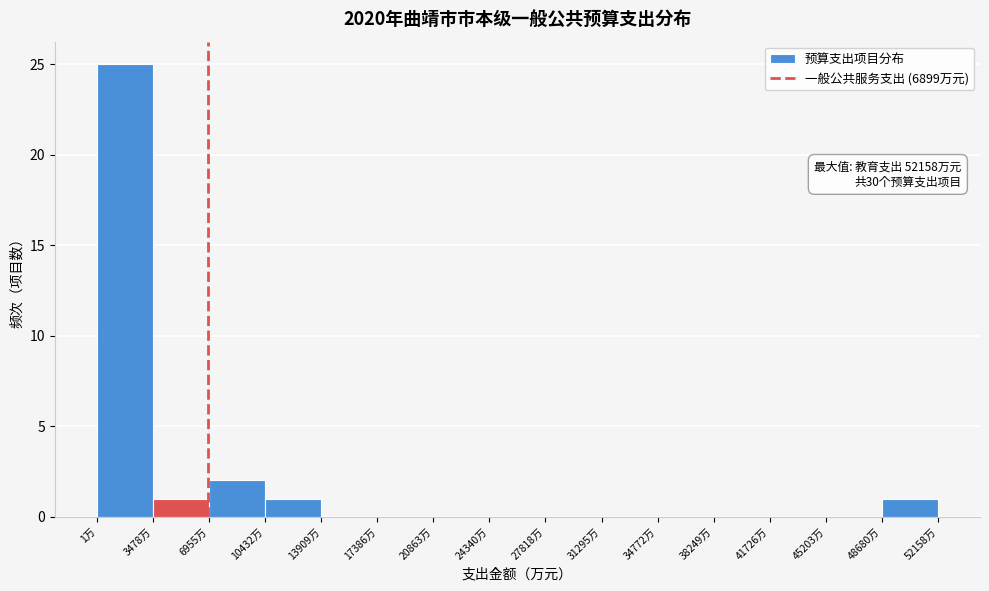

Over which range of the x-axis is the bar tallest?

0 to 3500